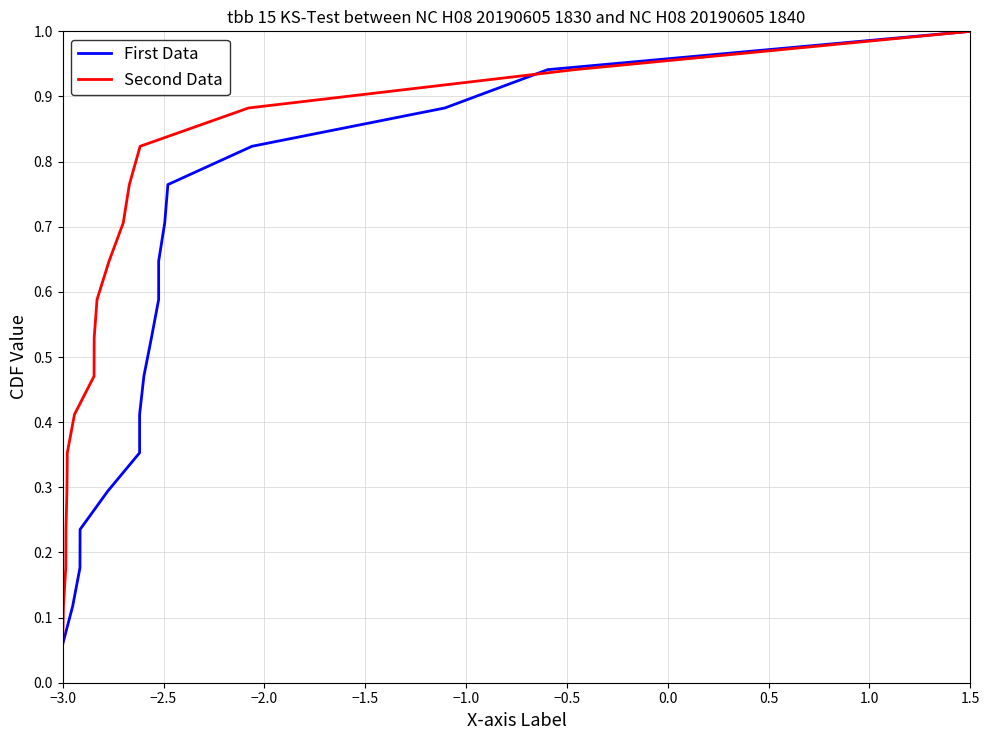

At how many categories does at least one series exceed 0?

17